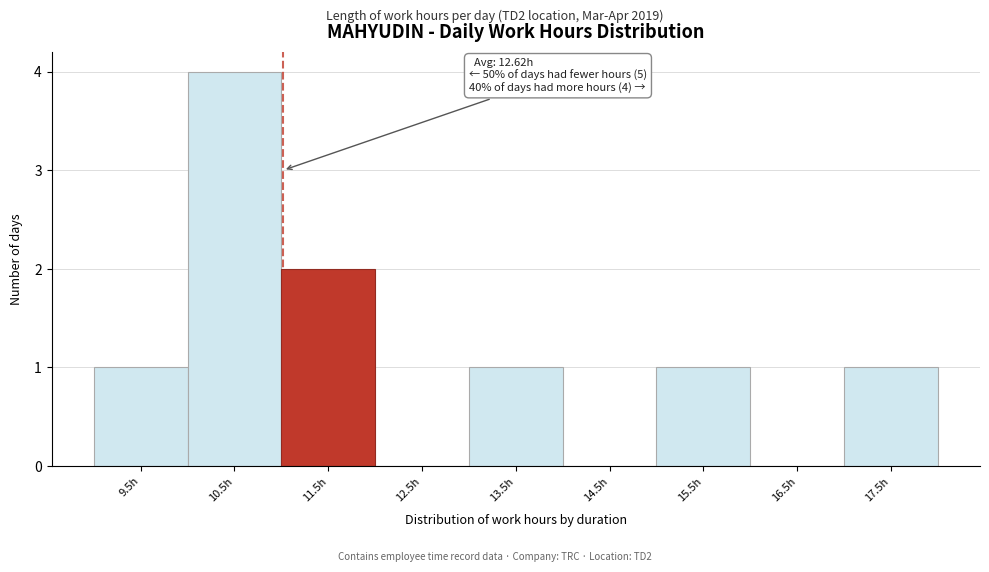

Reading left to right, extract all data points from this chart.

9.5h=1	10.5h=4	11.5h=2	12.5h=0	13.5h=1	14.5h=0	15.5h=1	16.5h=0	17.5h=1